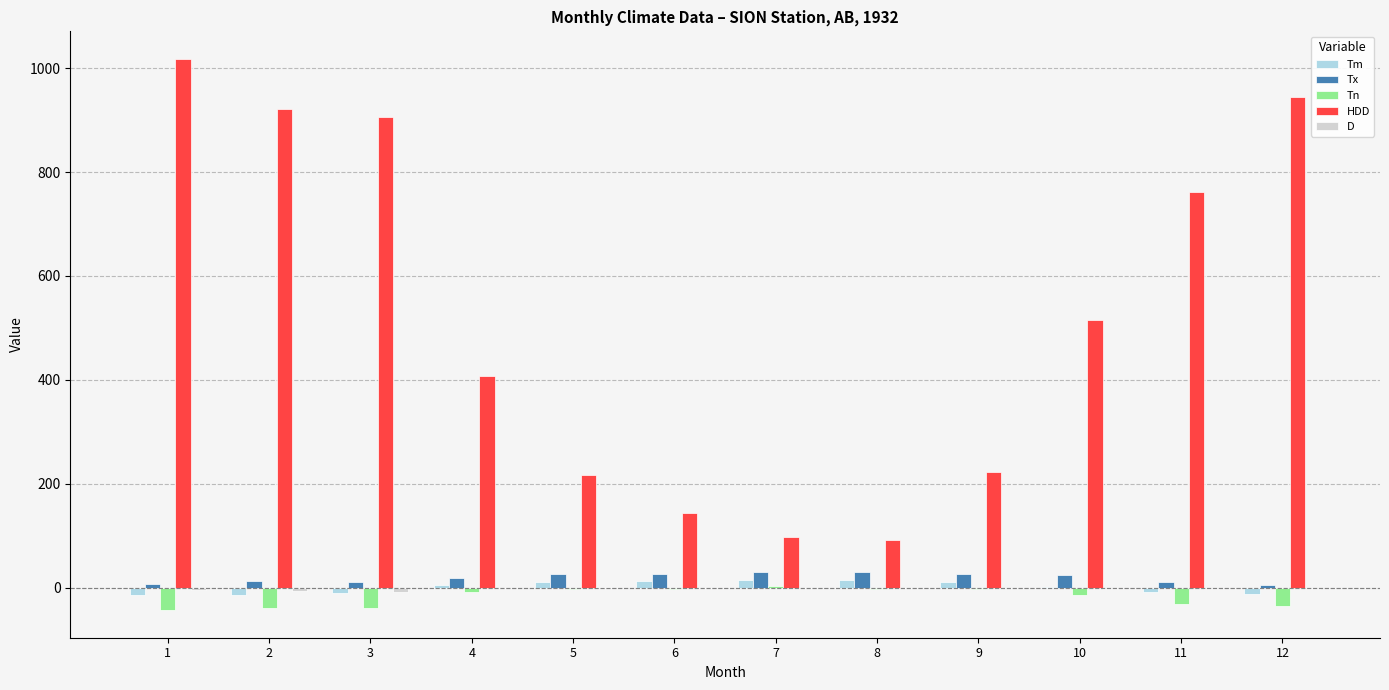

What is the maximum value shown in the chart?

1017.9